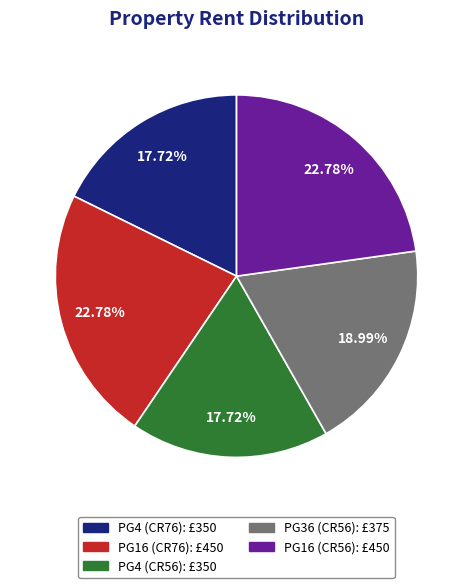

The PG4 (CR56) slice represents 6% of the pie. True or false?

False